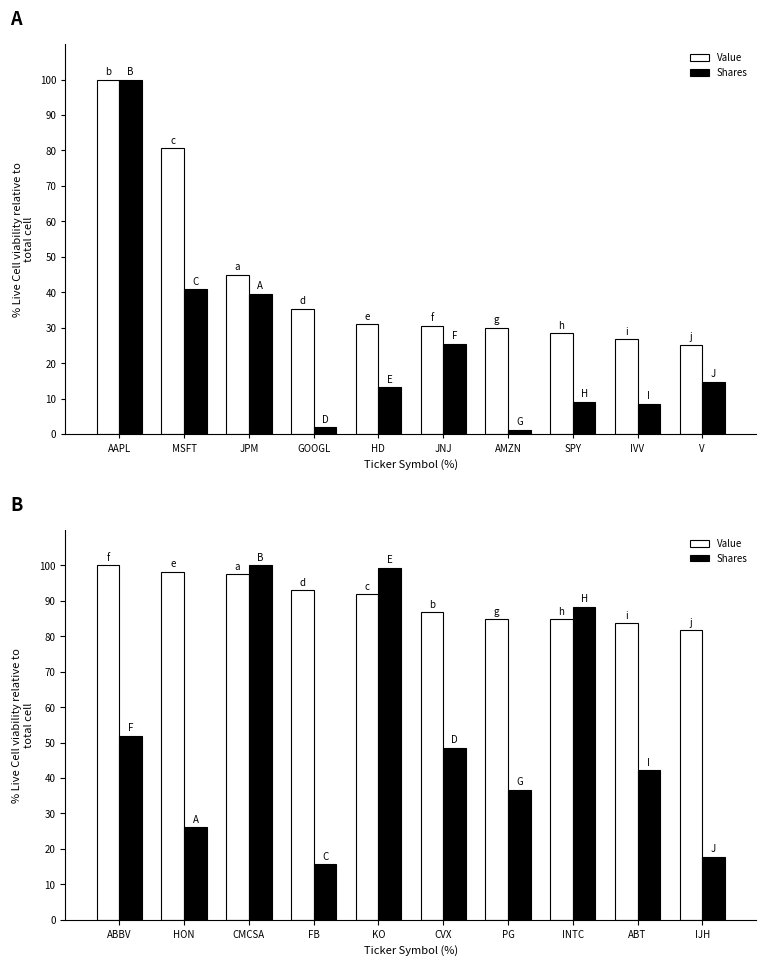

List the series in order of their peak value, lowest first.

Value, Shares